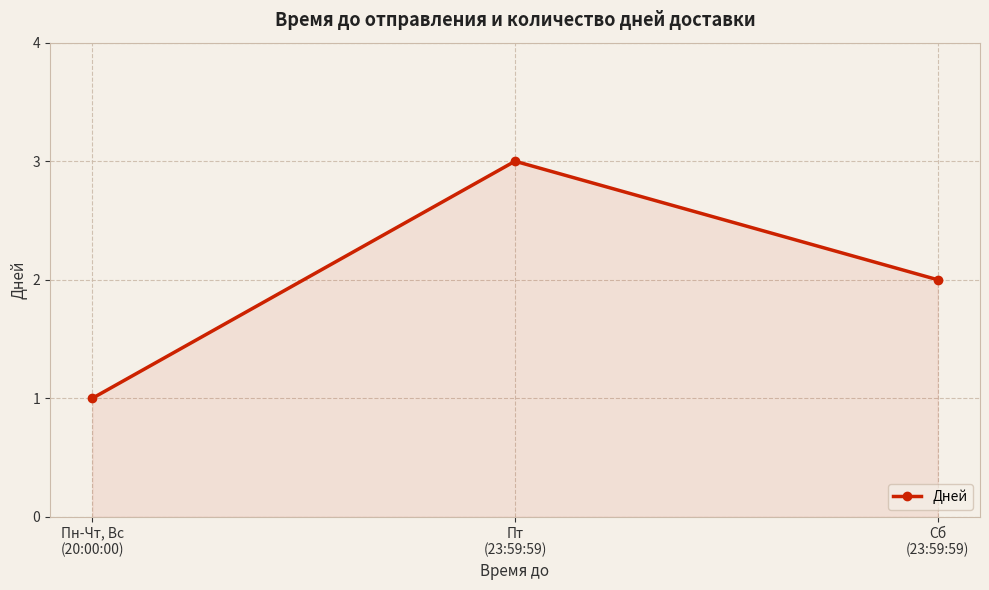

Between Пт
(23:59:59) and Сб
(23:59:59), which is larger?

Пт
(23:59:59)